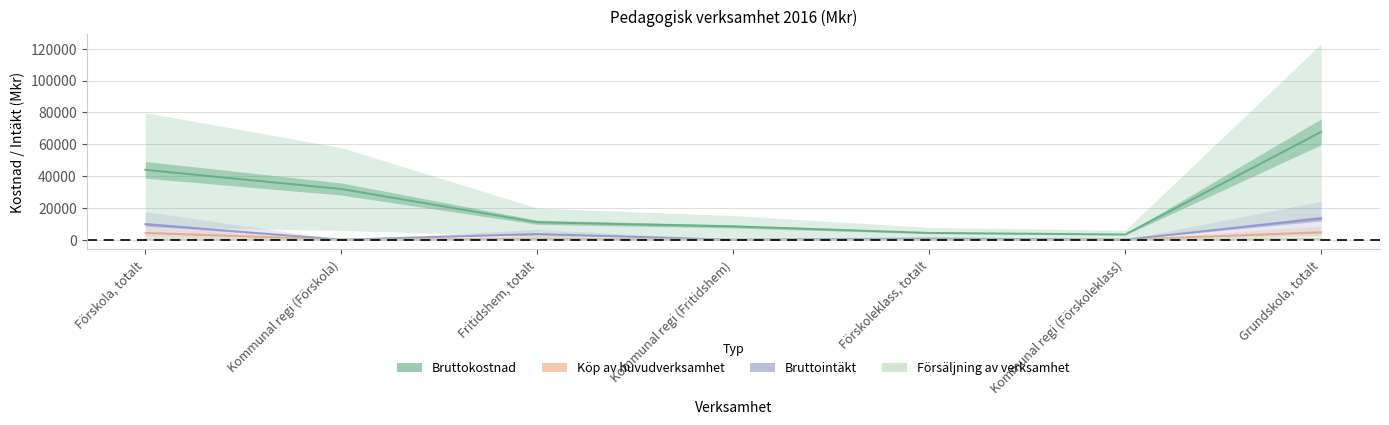

Reading right to left, list all the values displayed in this chart.

Bruttokostnad: Grundskola, totalt=67750.7	Kommunal regi (Förskoleklass)=3236.8	Förskoleklass, totalt=4230.1	Kommunal regi (Fritidshem)=8319.3	Fritidshem, totalt=10893.9	Kommunal regi (Förskola)=31817.5	Förskola, totalt=43887.8
Köp av huvudverksamhet: Grundskola, totalt=4646.7	Kommunal regi (Förskoleklass)=0.0	Förskoleklass, totalt=254.7	Kommunal regi (Fritidshem)=0.0	Fritidshem, totalt=645.9	Kommunal regi (Förskola)=0.0	Förskola, totalt=4256.7
Bruttointäkt: Grundskola, totalt=13285.8	Kommunal regi (Förskoleklass)=0.0	Förskoleklass, totalt=704.0	Kommunal regi (Fritidshem)=0.0	Fritidshem, totalt=3520.6	Kommunal regi (Förskola)=0.0	Förskola, totalt=9658.6
Försäljning av verksamhet: Grundskola, totalt=398.8	Kommunal regi (Förskoleklass)=0.0	Förskoleklass, totalt=14.3	Kommunal regi (Fritidshem)=0.0	Fritidshem, totalt=45.2	Kommunal regi (Förskola)=0.0	Förskola, totalt=101.7